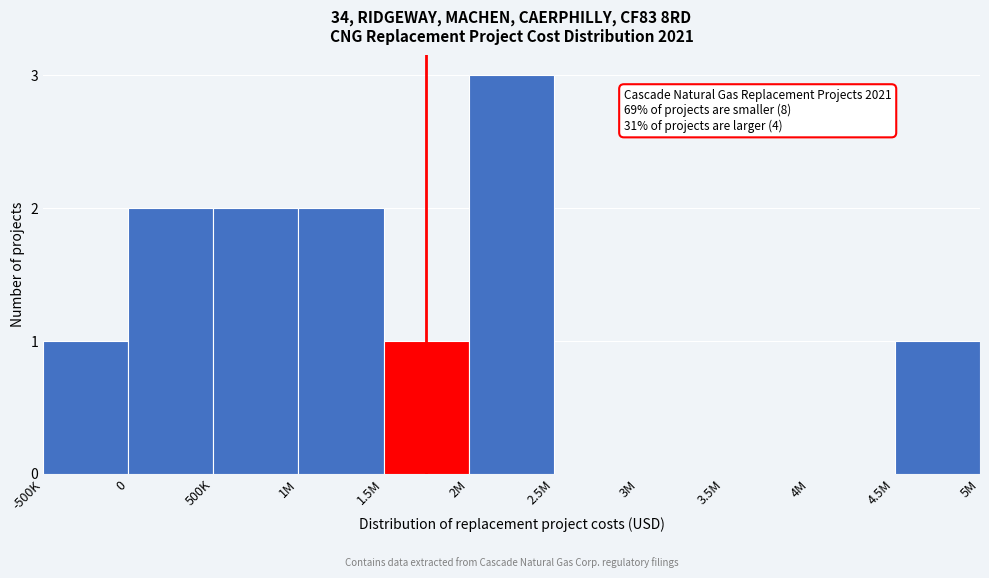

Reading left to right, what are all the values shown in this chart?

-500K=1	0=2	500K=2	1M=2	1.5M=1	2M=3	2.5M=0	3M=0	3.5M=0	4M=0	4.5M=1